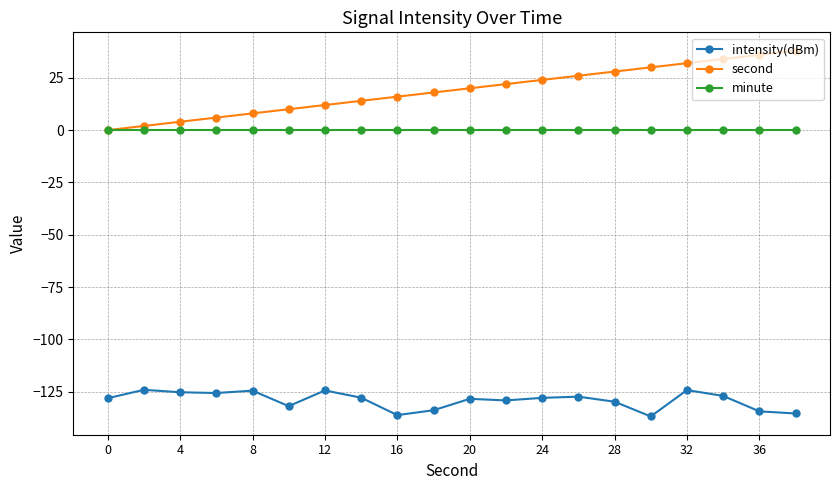

Which series has the largest range (max minus min)?

second